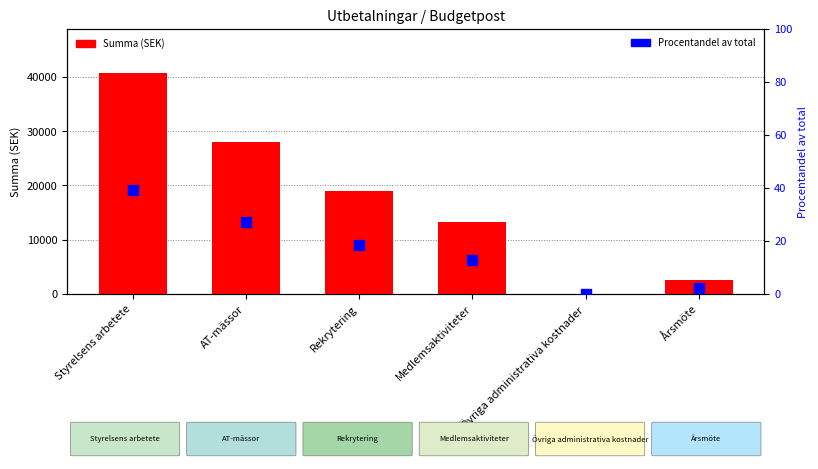

What are all the series names shown in the legend?

Summa (SEK), Procentandel av total